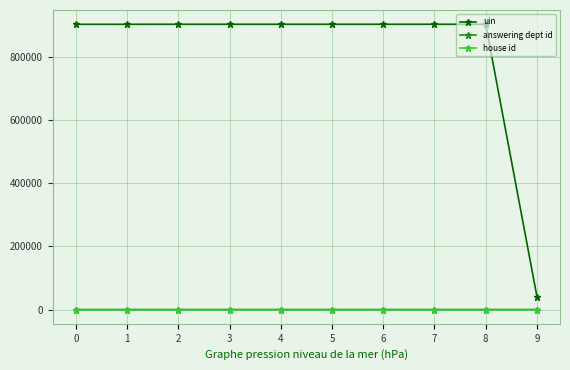

The value of uin at 0 is 901907. True or false?

True